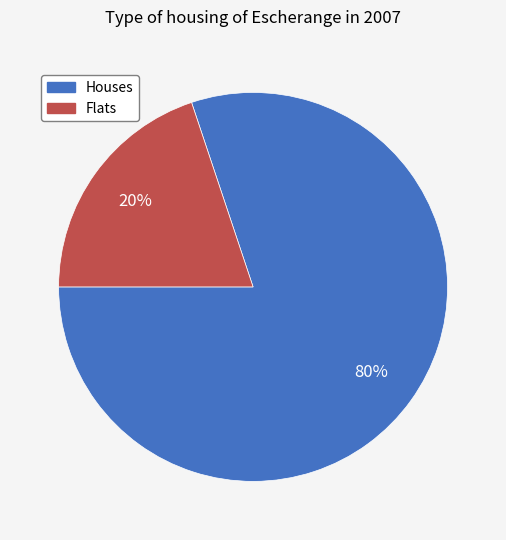

How many slices are in this pie chart?

2